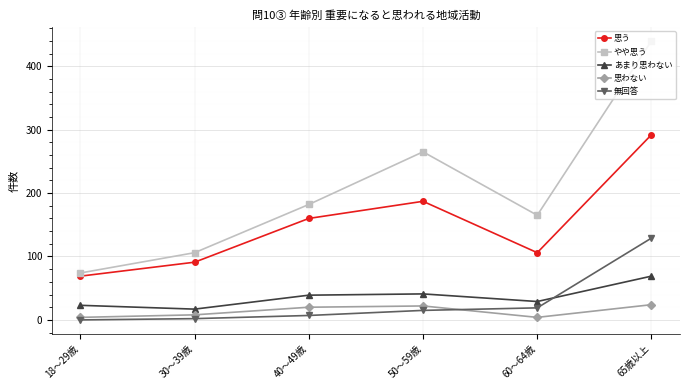

Does the chart display data point markers on the line(s)?

Yes